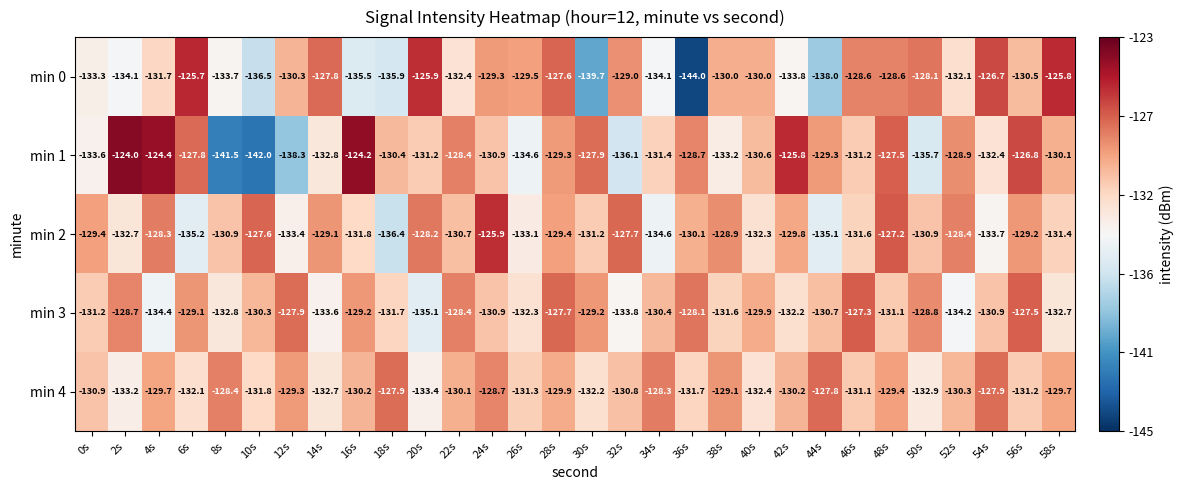

What is the sum of the min 0 values at 6s and 48s?

-254.3